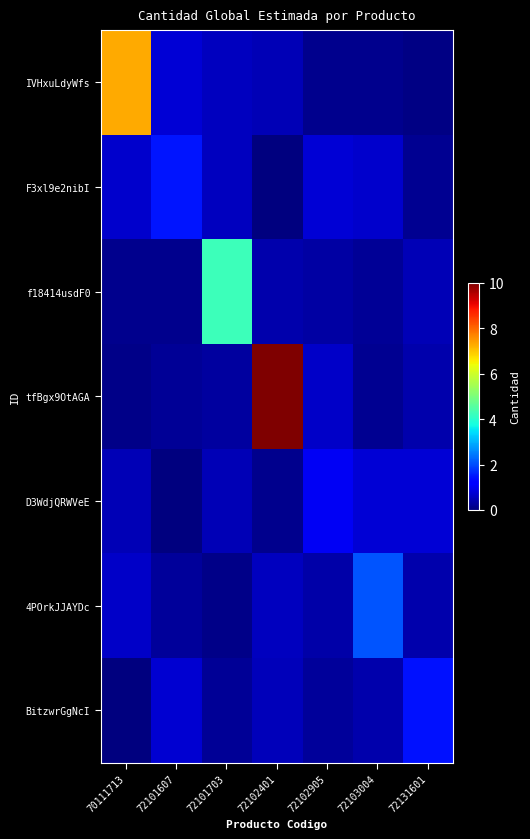

Count the number of categories in the chart.

7